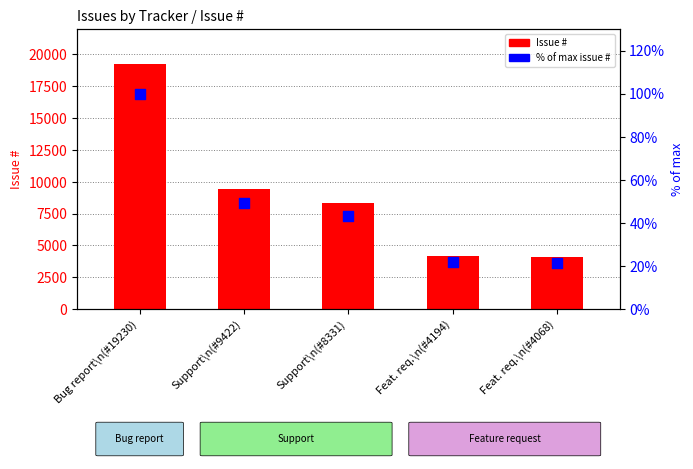

At which category is the sum across all series the highest?

Bug report\n(#19230)